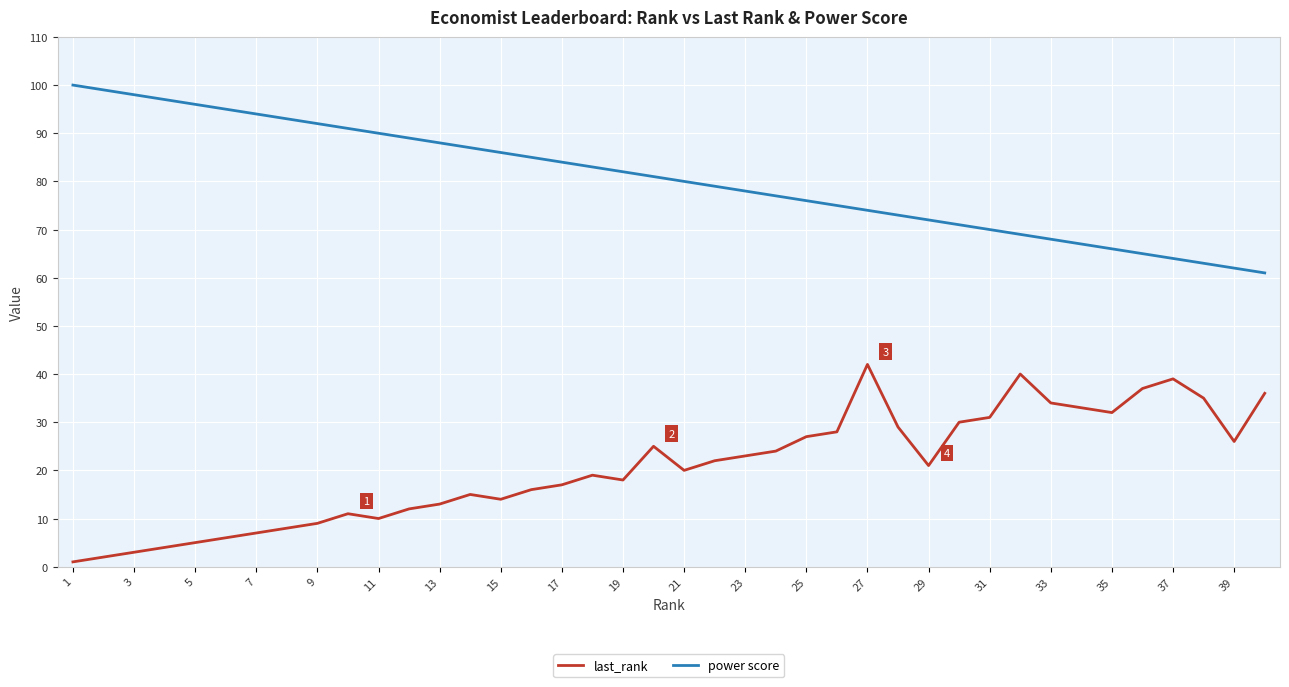

Count the number of categories in the chart.

40